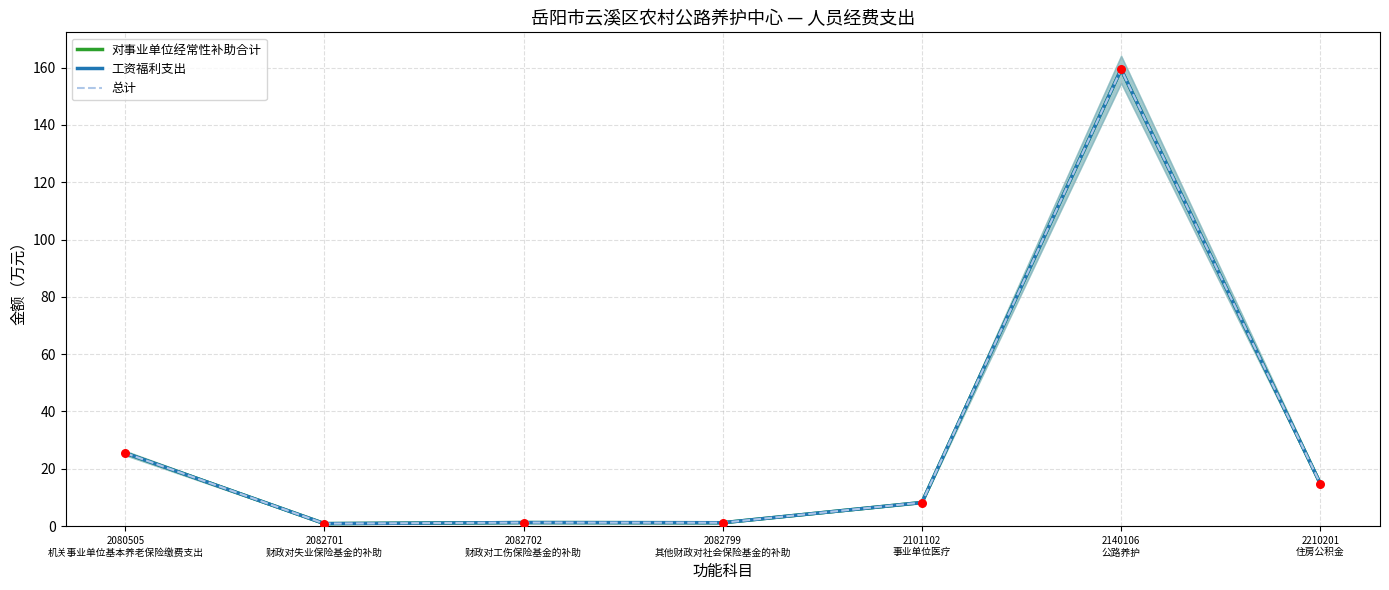

Which series reaches the maximum Y coordinate?

对事业单位经常性补助合计